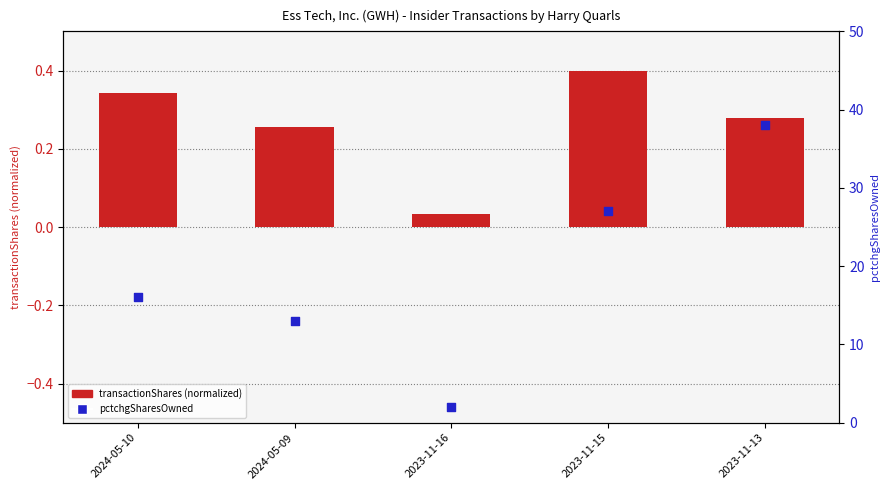

Which series has the largest total across all categories?

pctchgSharesOwned